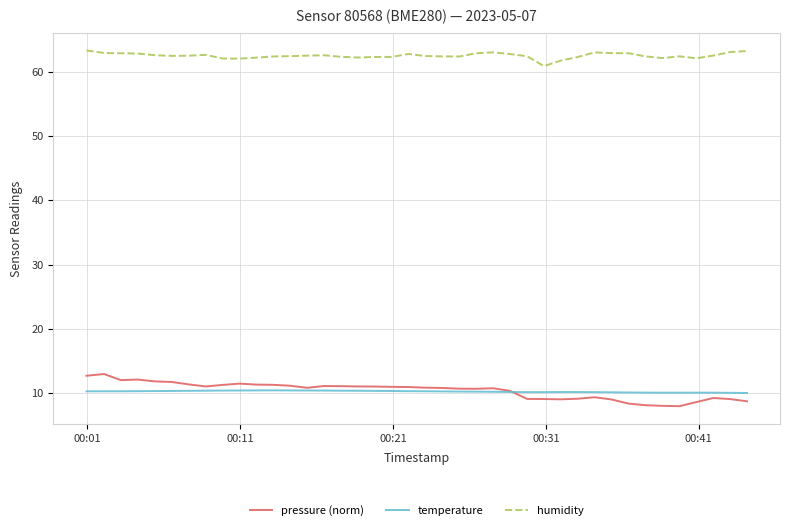

List the series in order of their peak value, highest first.

humidity, pressure (norm), temperature